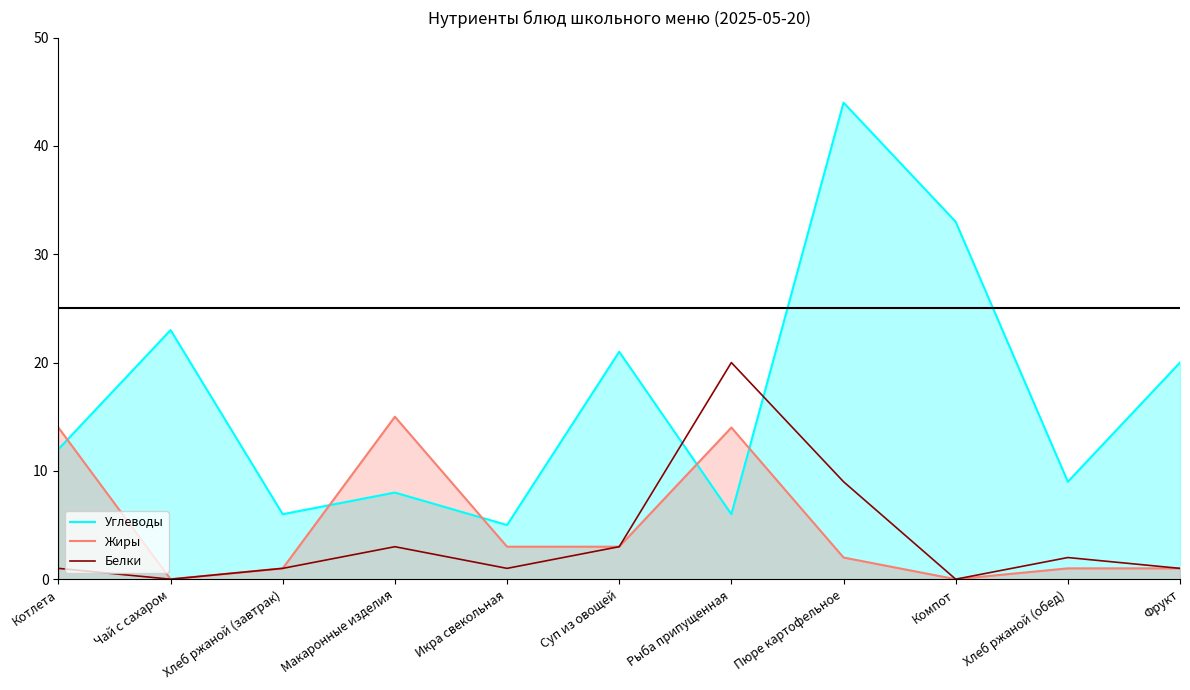

What is the label of the 2nd point from the right?

Хлеб ржаной (обед)